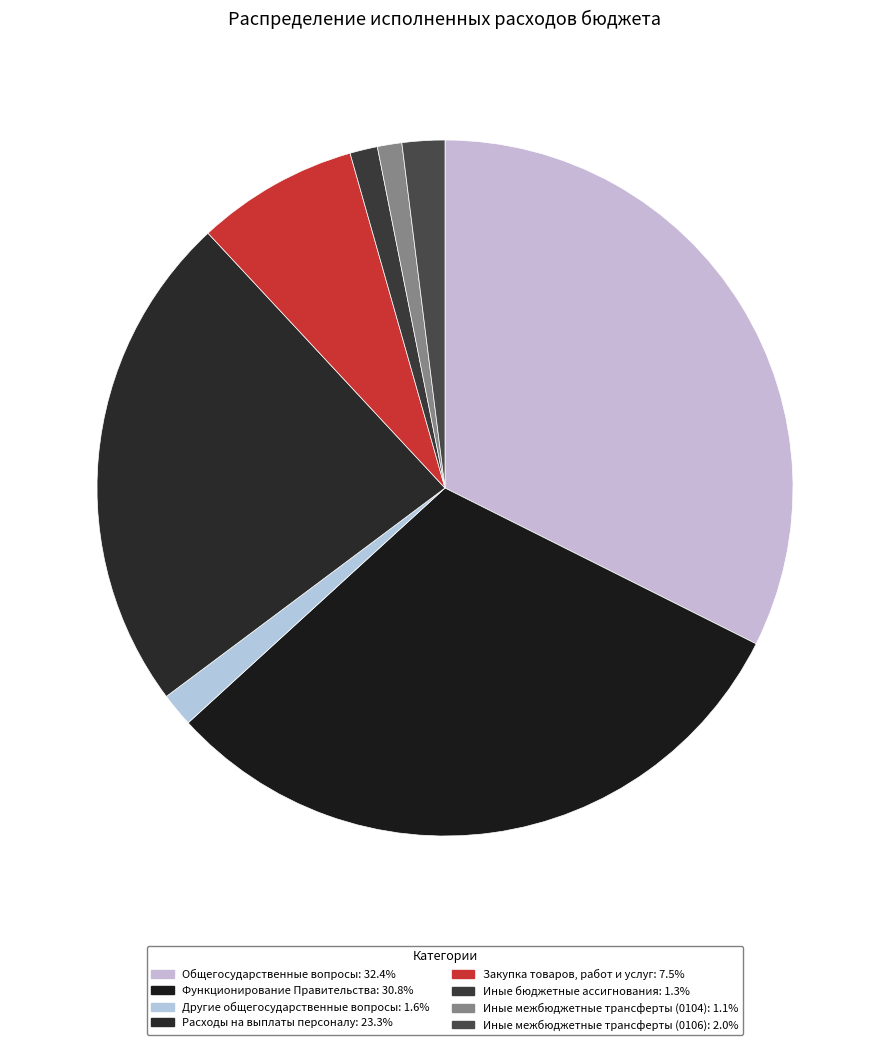

Is it true that Общегосударственные вопросы is 32% of the pie?

True